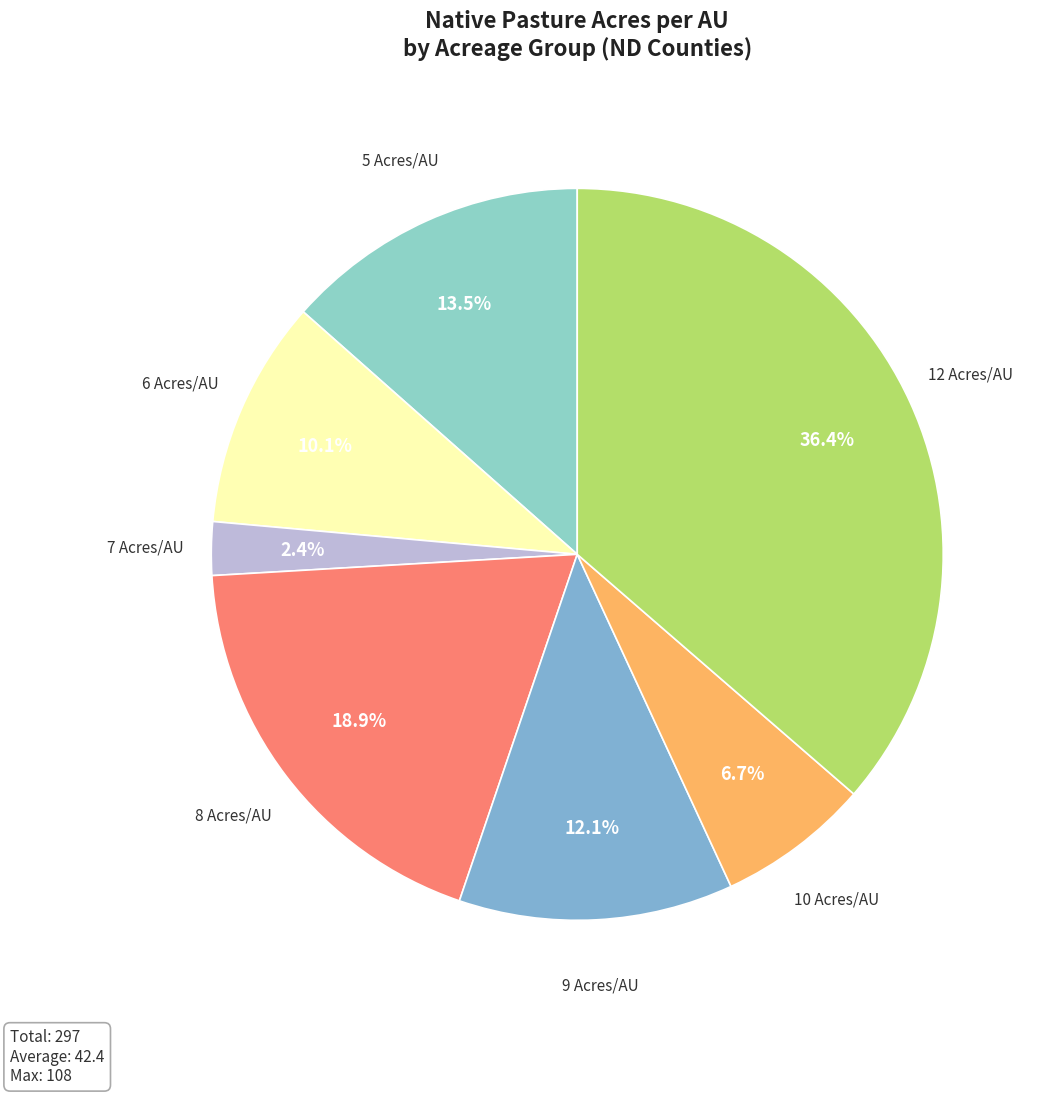

Rank the categories by value from highest to lowest.

12 Acres/AU, 8 Acres/AU, 5 Acres/AU, 9 Acres/AU, 6 Acres/AU, 10 Acres/AU, 7 Acres/AU